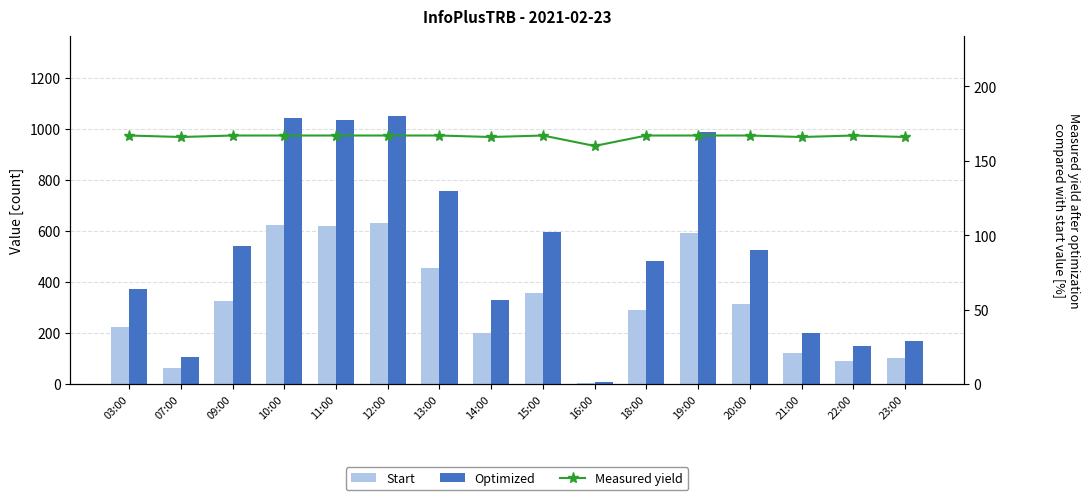

At how many categories does at least one series exceed 564?

6